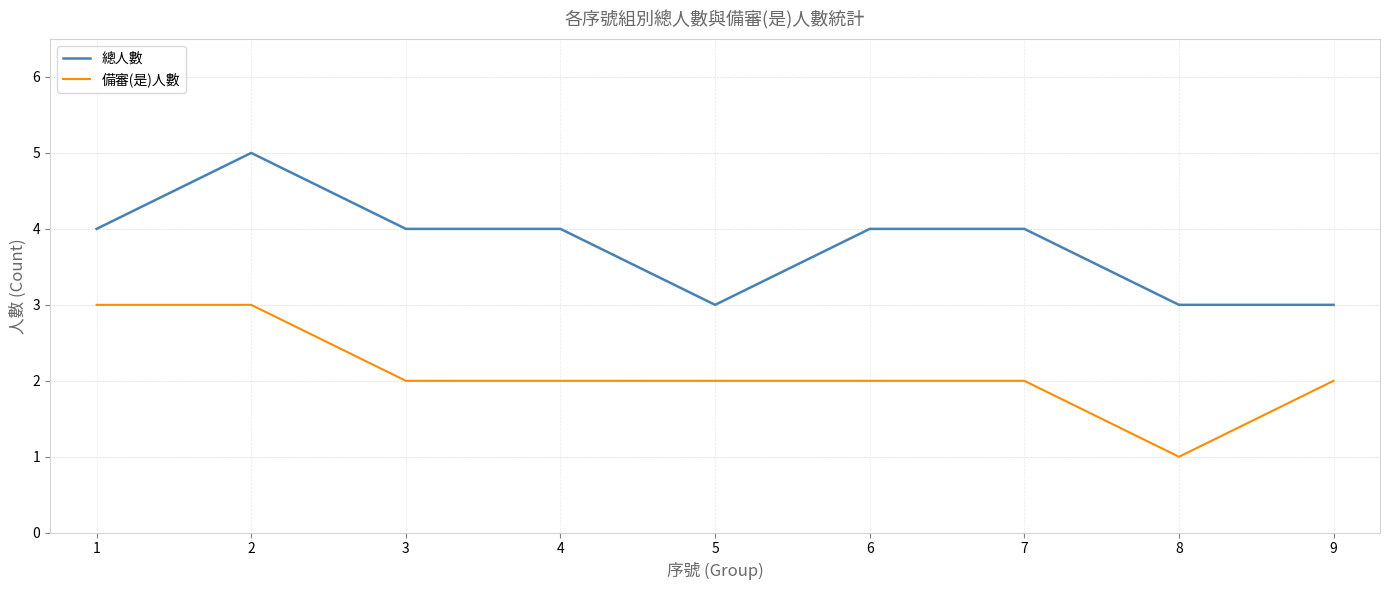

What is the spread (max minus min) of values at 5?

1